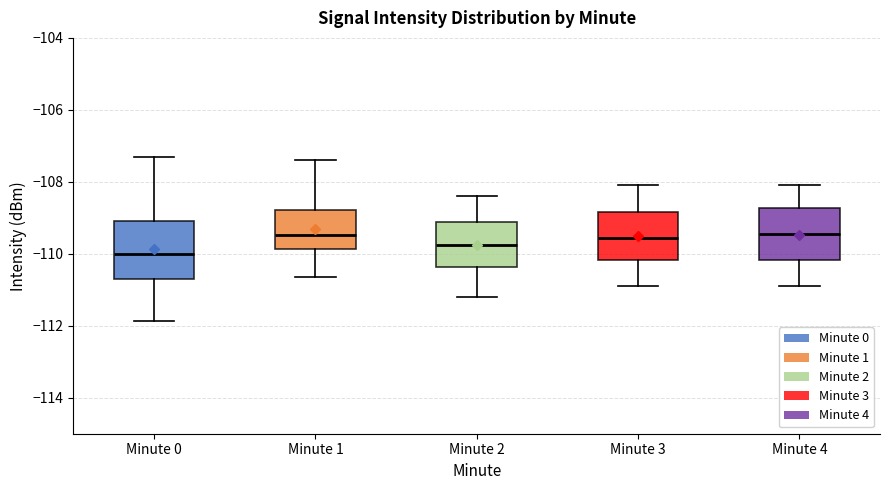

Which box's median line is the lowest?

Minute 0